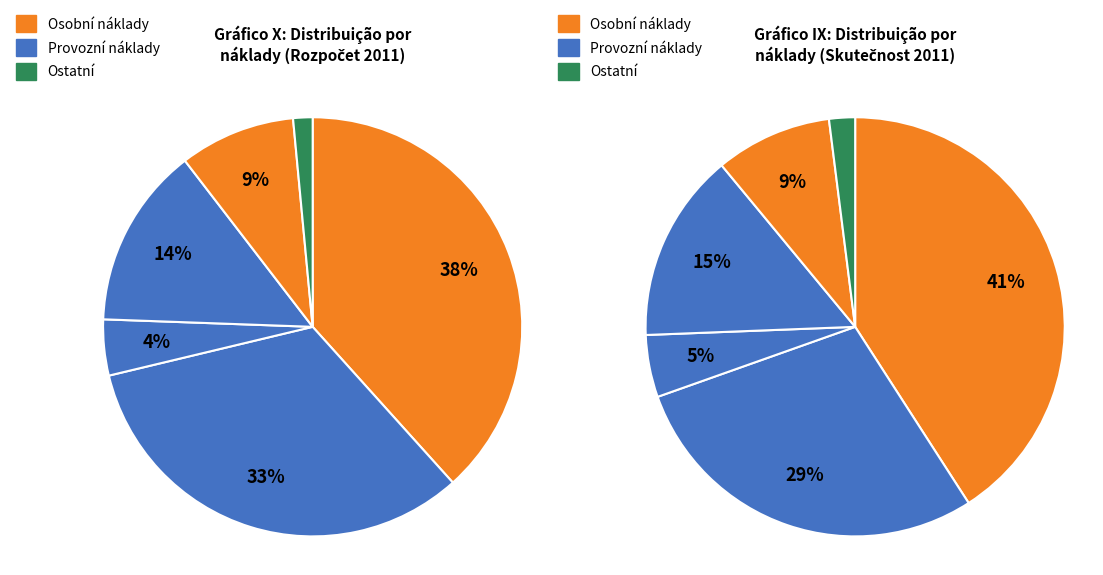

The 511 Opravy a udržování slice represents 8% of the pie. True or false?

False